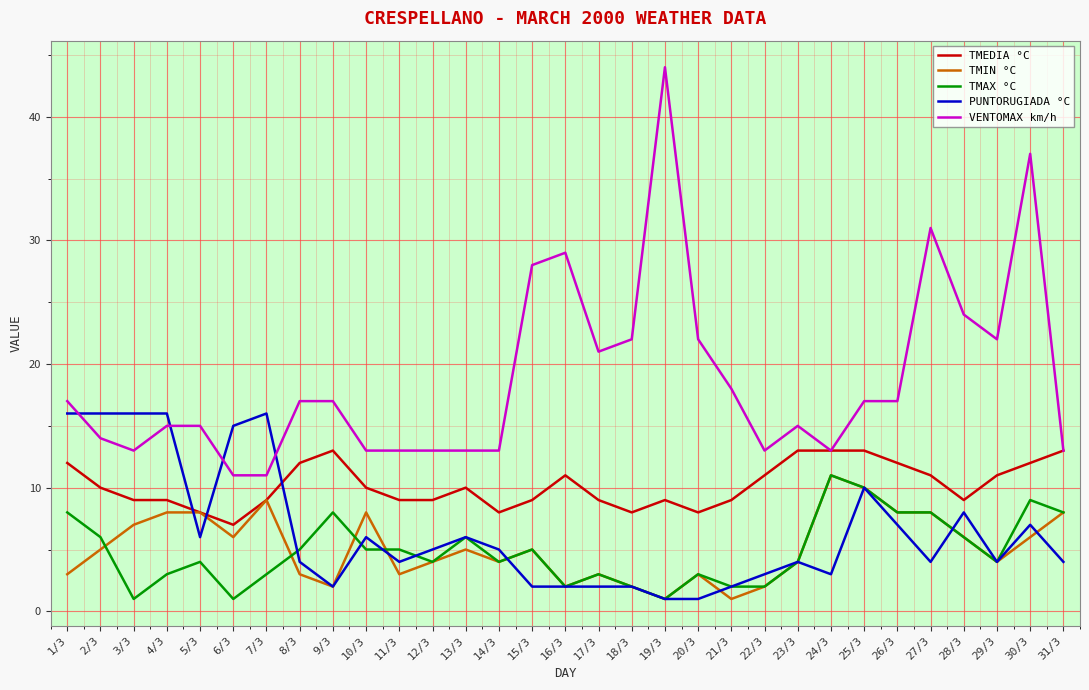

The value of TMIN °C at 2/3 is 2. True or false?

False